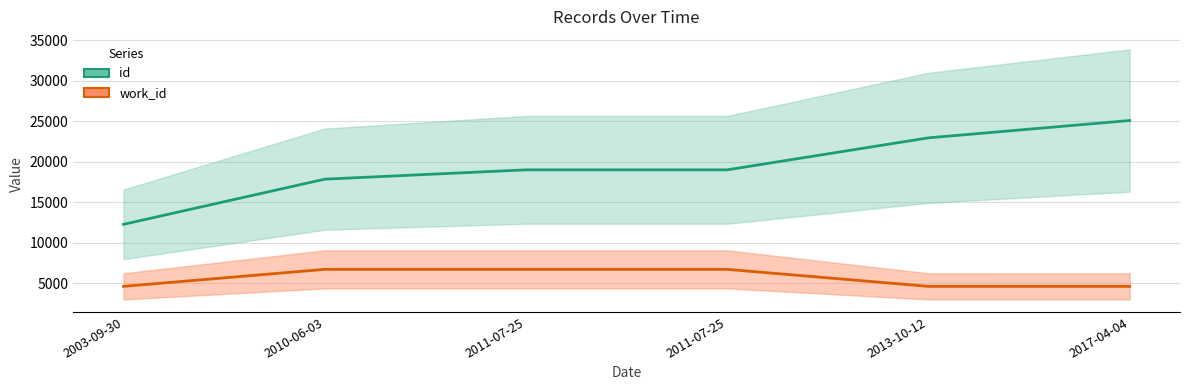

What is the minimum value for work_id?

4610